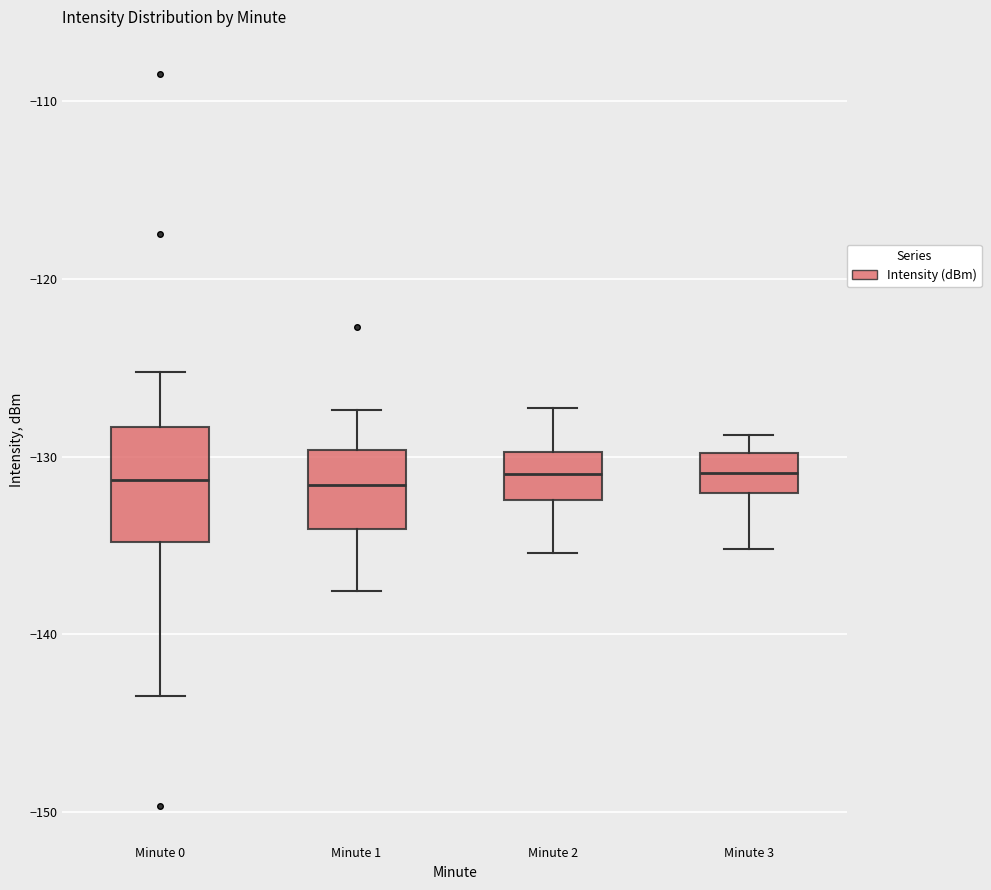

Reading left to right, read every box against the y-axis: the position of its median line, the range the box covers, and the ends of its whiskers. The values are not printed on the chart, so give them approximately, as read against the axis.

Minute 0: median -131, box -135 to -128, whiskers -143 to -125
Minute 1: median -132, box -134 to -130, whiskers -138 to -127
Minute 2: median -131, box -132 to -130, whiskers -135 to -127
Minute 3: median -131, box -132 to -130, whiskers -135 to -129